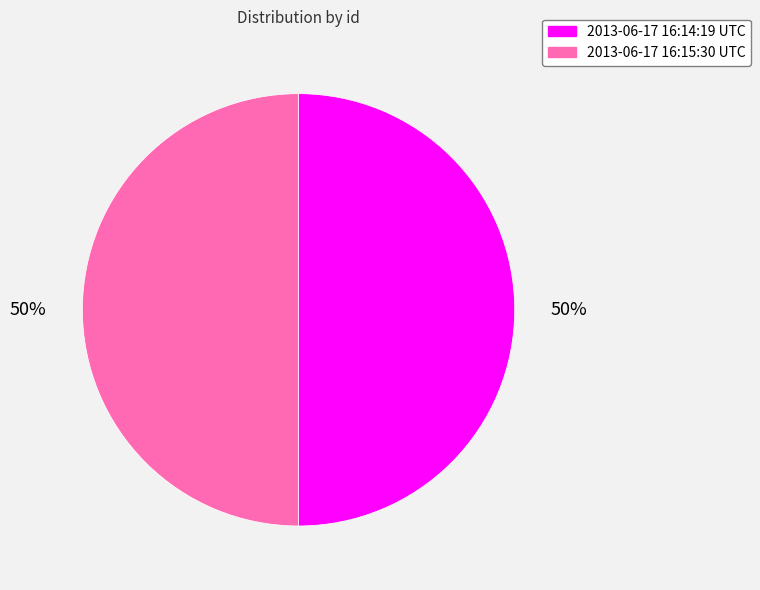

Do 2013-06-17 16:15:30 UTC and 2013-06-17 16:14:19 UTC together represent more than half of the pie?

Yes